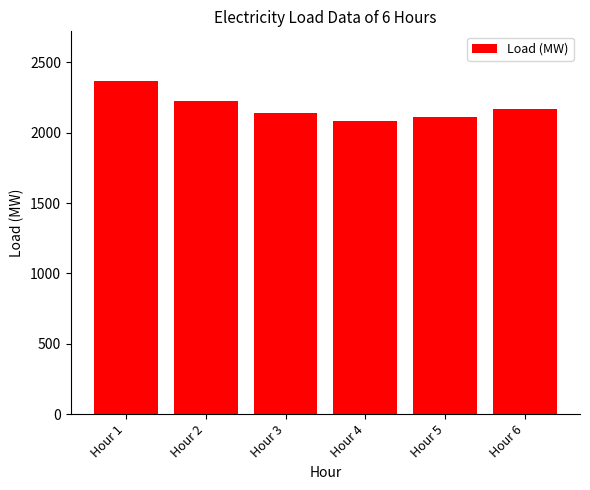

Reading right to left, what are all the values shown in this chart?

2166.0	2109.0	2080.5	2137.5	2223.0	2365.5